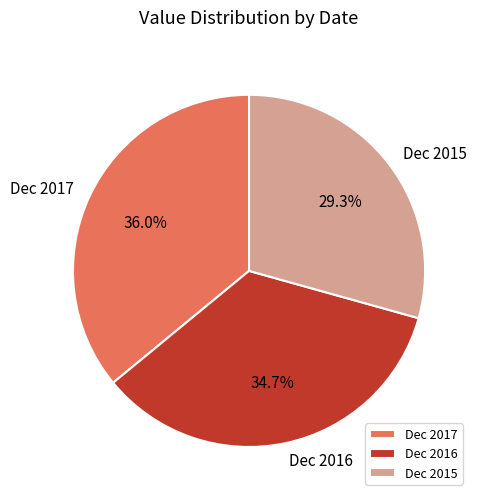

How many slices are in this pie chart?

3